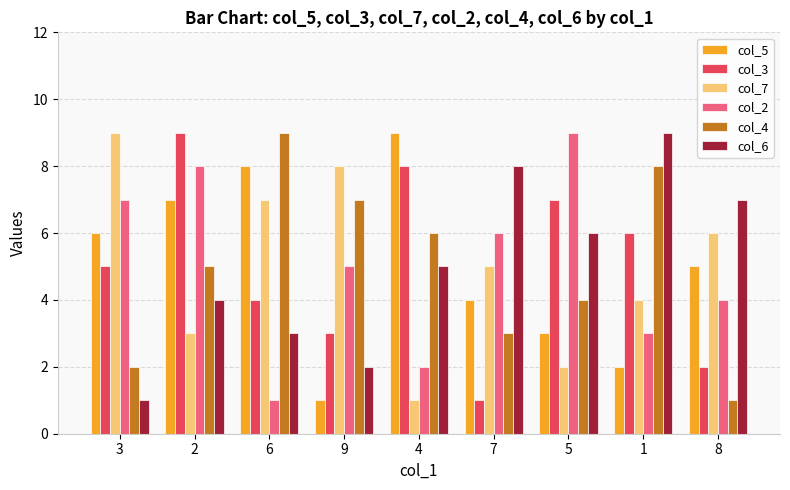

The col_4 series shows 9 at 9. True or false?

False